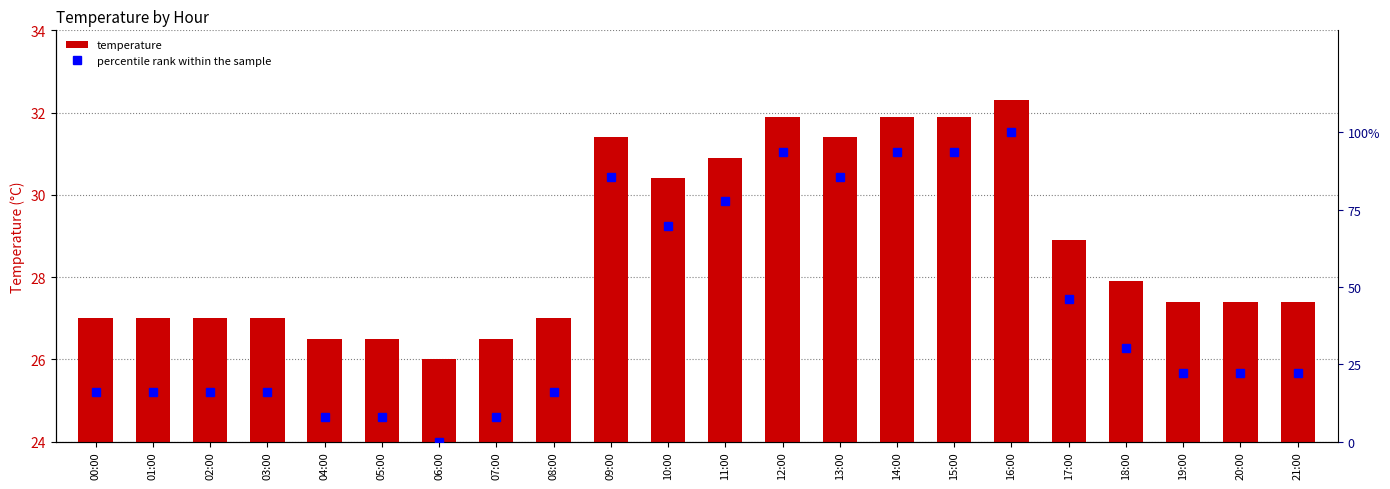

Rank the categories by temperature value from highest to lowest.

16:00, 12:00, 14:00, 15:00, 09:00, 13:00, 11:00, 10:00, 17:00, 18:00, 19:00, 20:00, 21:00, 00:00, 01:00, 02:00, 03:00, 08:00, 04:00, 05:00, 07:00, 06:00